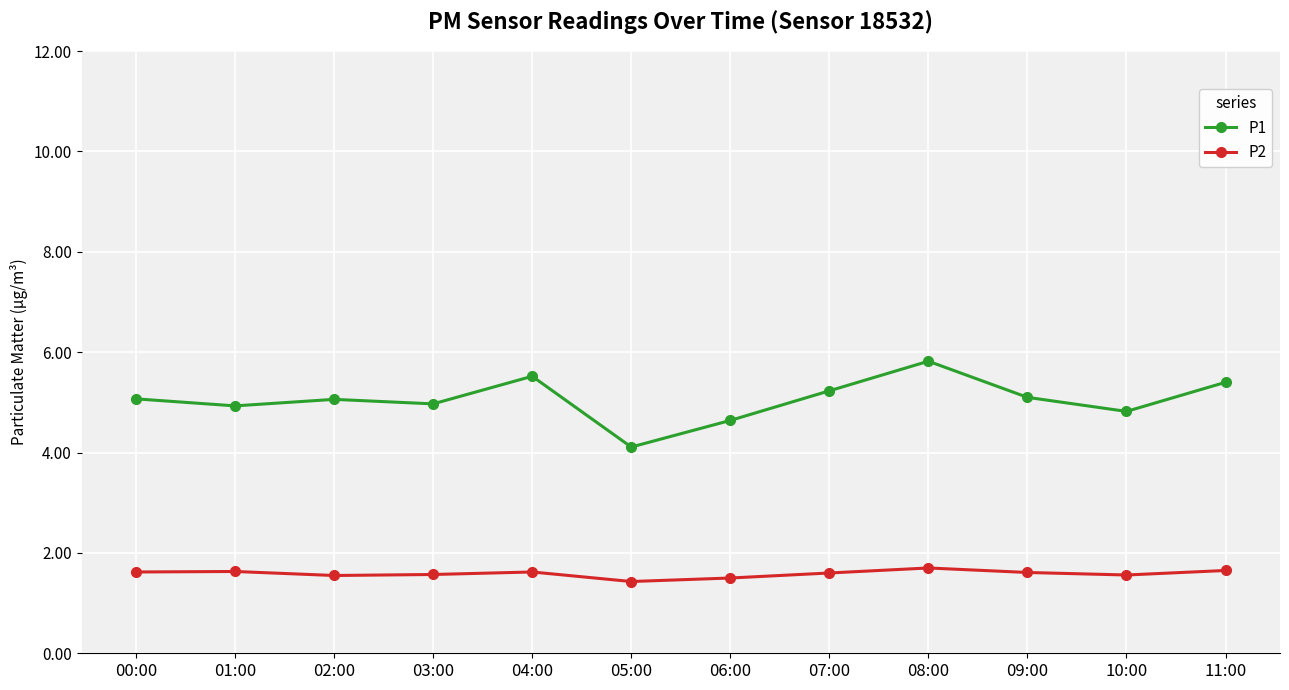

What is the value of the P1 point at the 10th from the left?

5.1